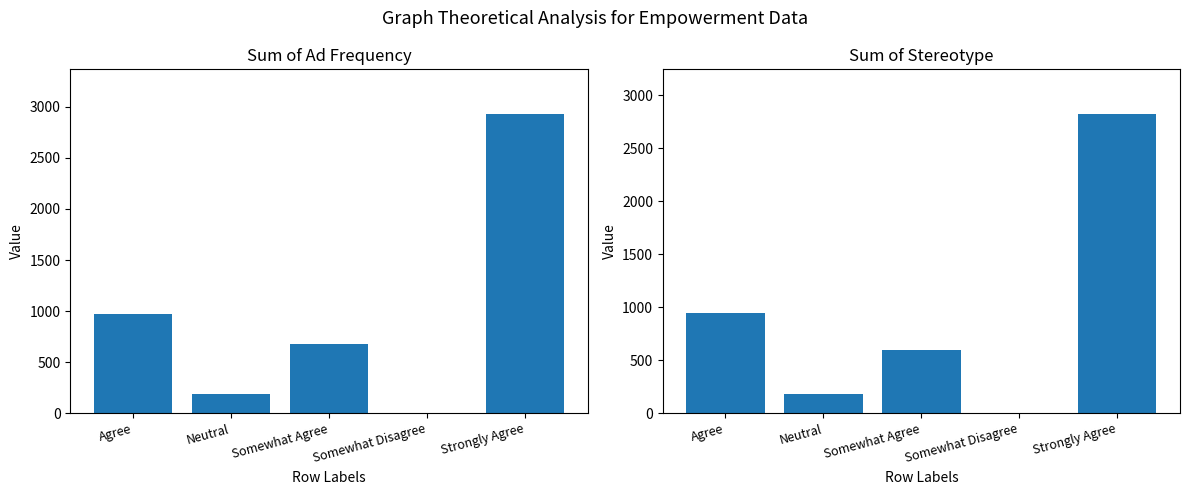

At which label does Sum of Ad Frequency reach its minimum?

Somewhat Disagree